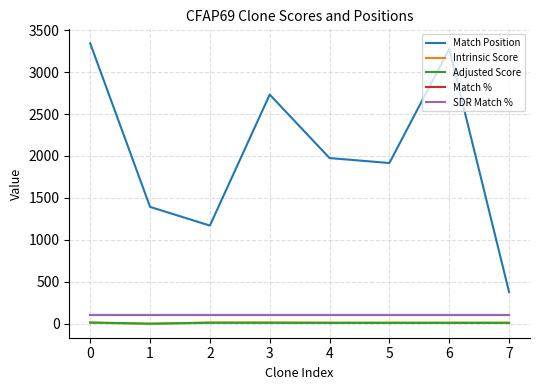

How many lines are shown in the chart?

5